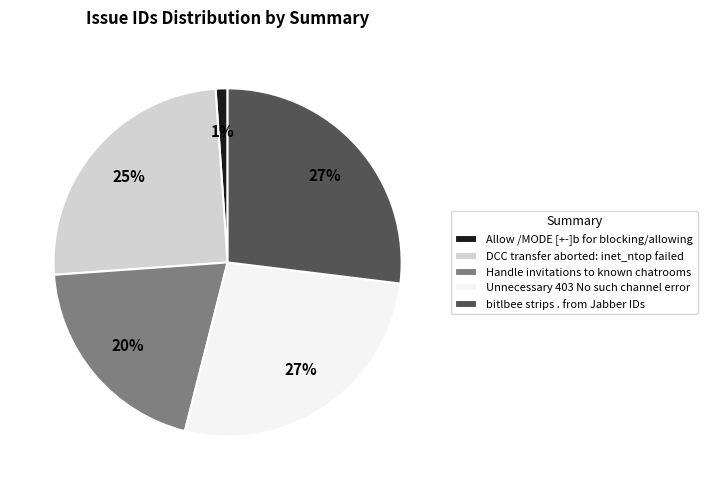

Between Handle invitations to known chatrooms and Allow /MODE [+-]b for blocking/allowing, which is larger?

Handle invitations to known chatrooms